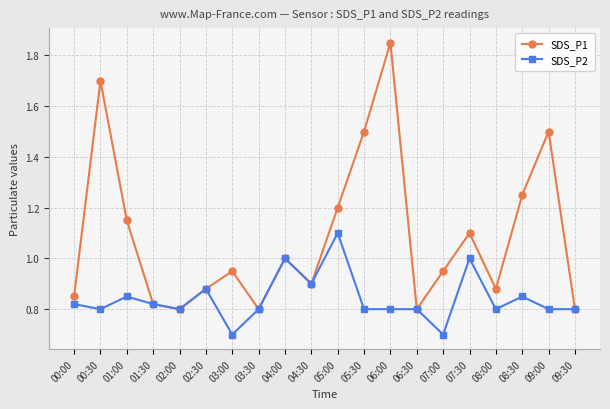

Between 06:00 and 06:30, which series saw the biggest shift?

SDS_P1